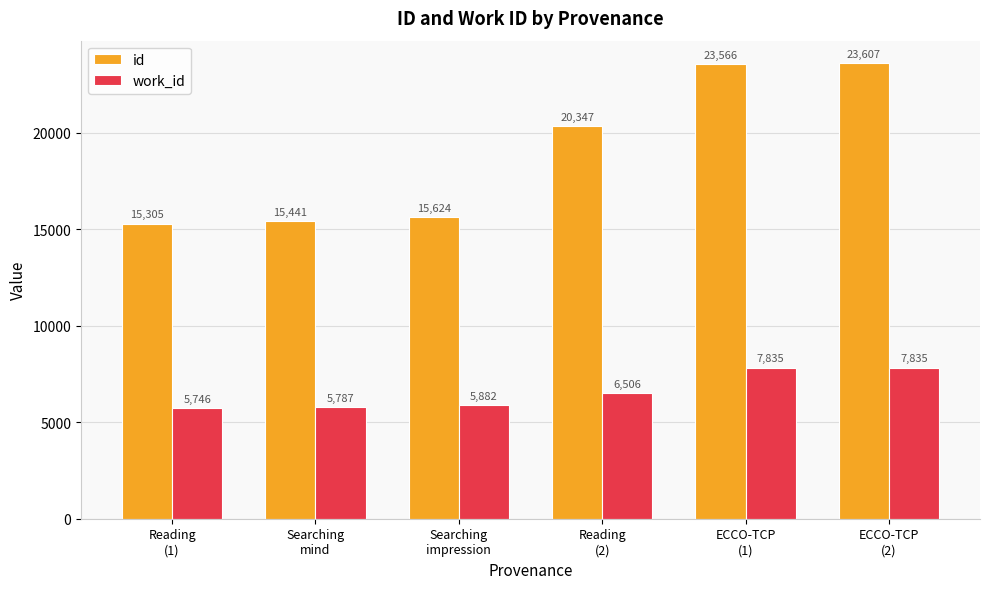

At which label does id reach its peak?

ECCO-TCP
(2)